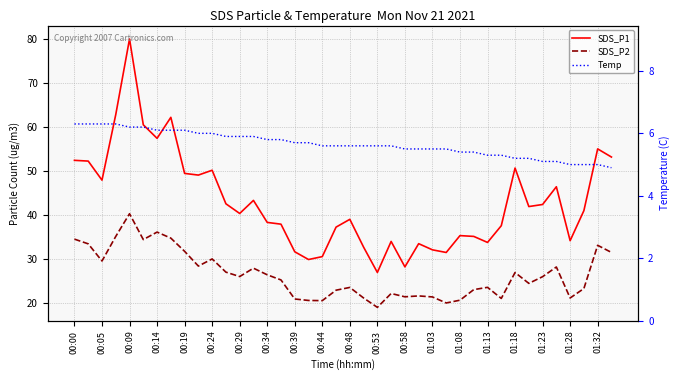

Which series has the largest total across all categories?

SDS_P1